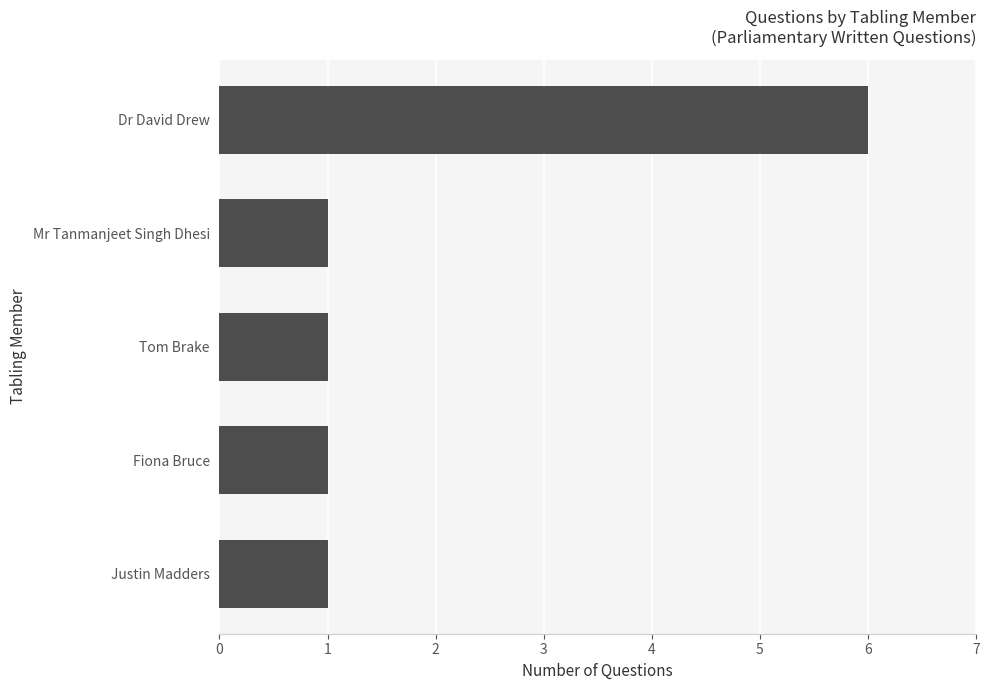

True or false: the data shows 6 at Dr David Drew.

True